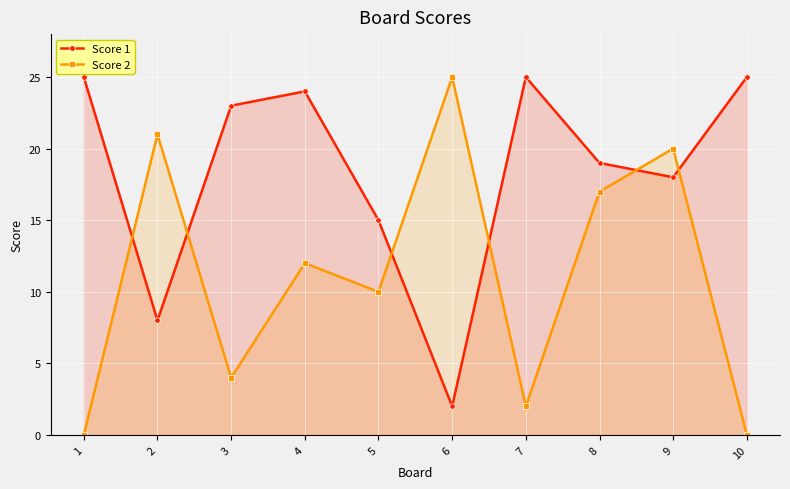

How many intersections are there between Score 1 and Score 2?

6